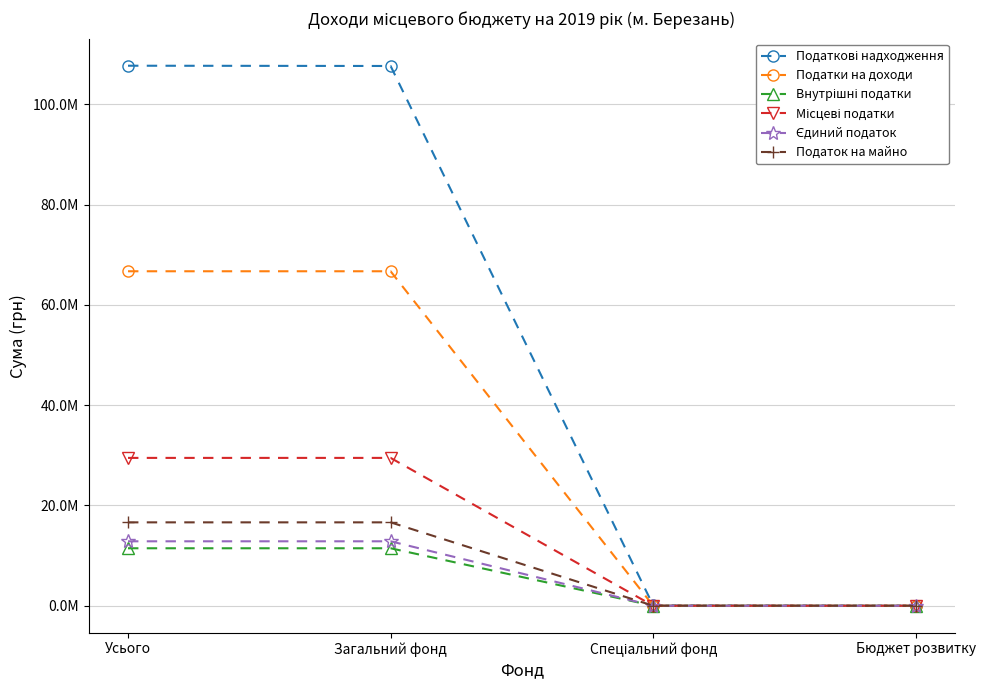

At which label does Податкові надходження first exceed 107655514?

Усього